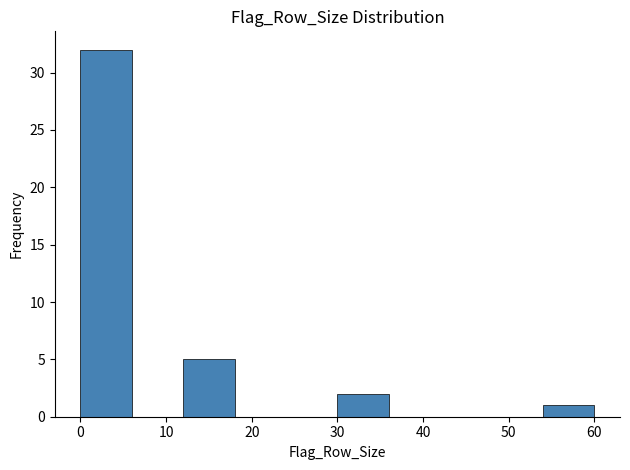

Reading left to right, list every bar in this chart as the range it spans on the x-axis followed by its height. The values are not printed on the chart, so give them approximately, as read against the axis.

0 to 6: 32
6 to 12: 0
12 to 18: 5
18 to 24: 0
24 to 30: 0
30 to 36: 2
36 to 42: 0
42 to 48: 0
48 to 54: 0
54 to 60: 1